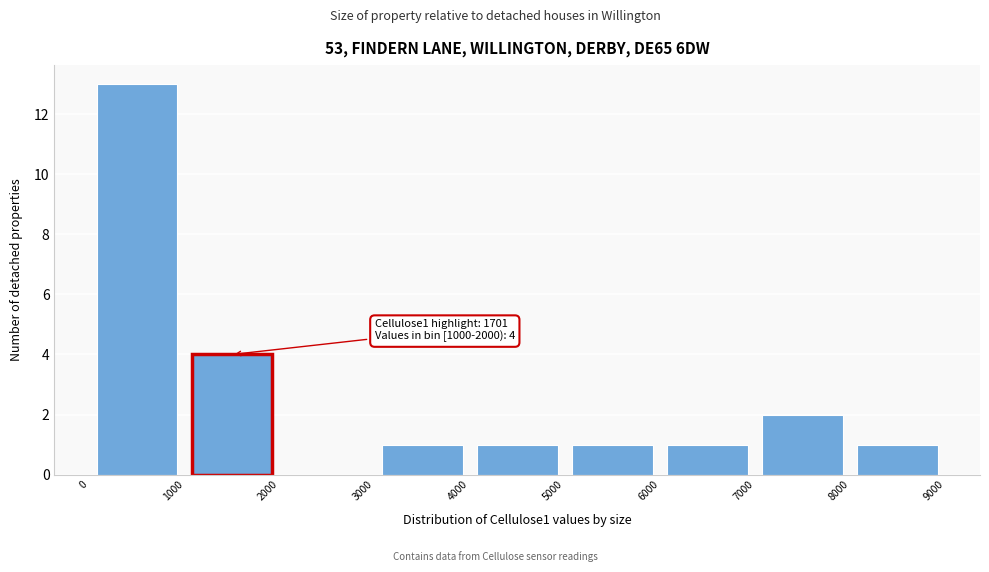

Over which range of the x-axis is the bar tallest?

0 to 1000